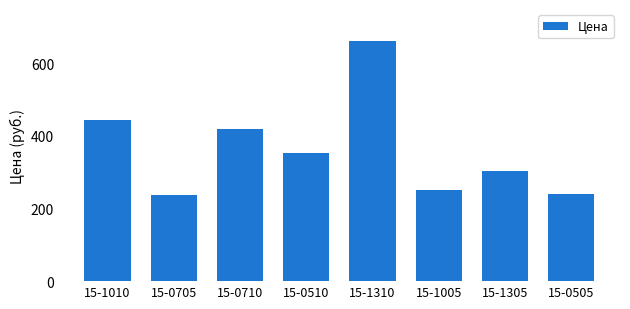

How many series are shown in this chart?

1